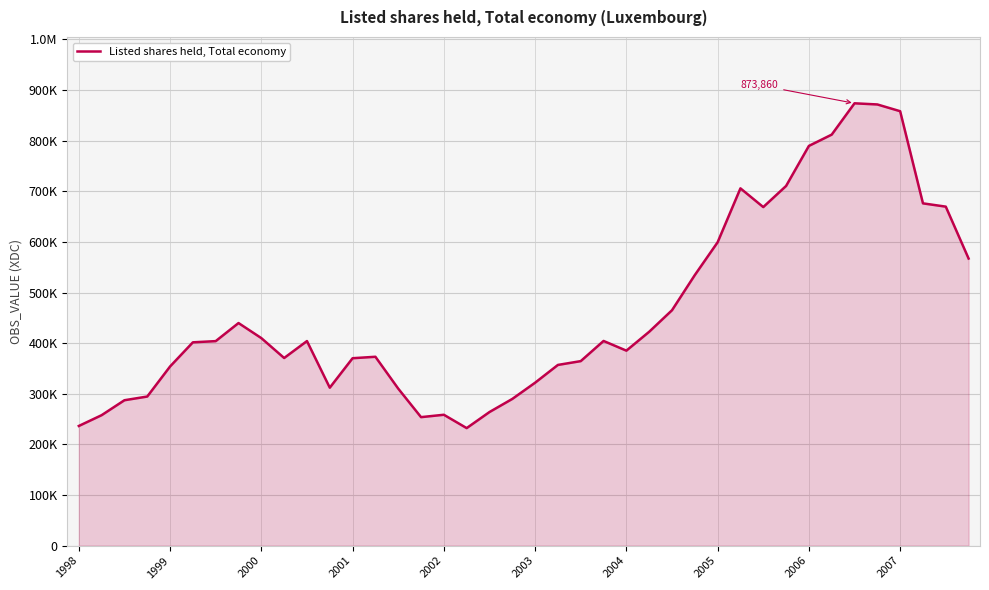

List the labels in order of value, largest first.

34, 35, 36, 33, 32, 31, 29, 37, 38, 30, 28, 39, 27, 26, 2005, 25, 2006, 23, 10, 2004, 2003, 24, 13, 2007, 12, 22, 21, 2002, 20, 11, 14, 2001, 19, 2000, 18, 16, 1999, 15, 1998, 17